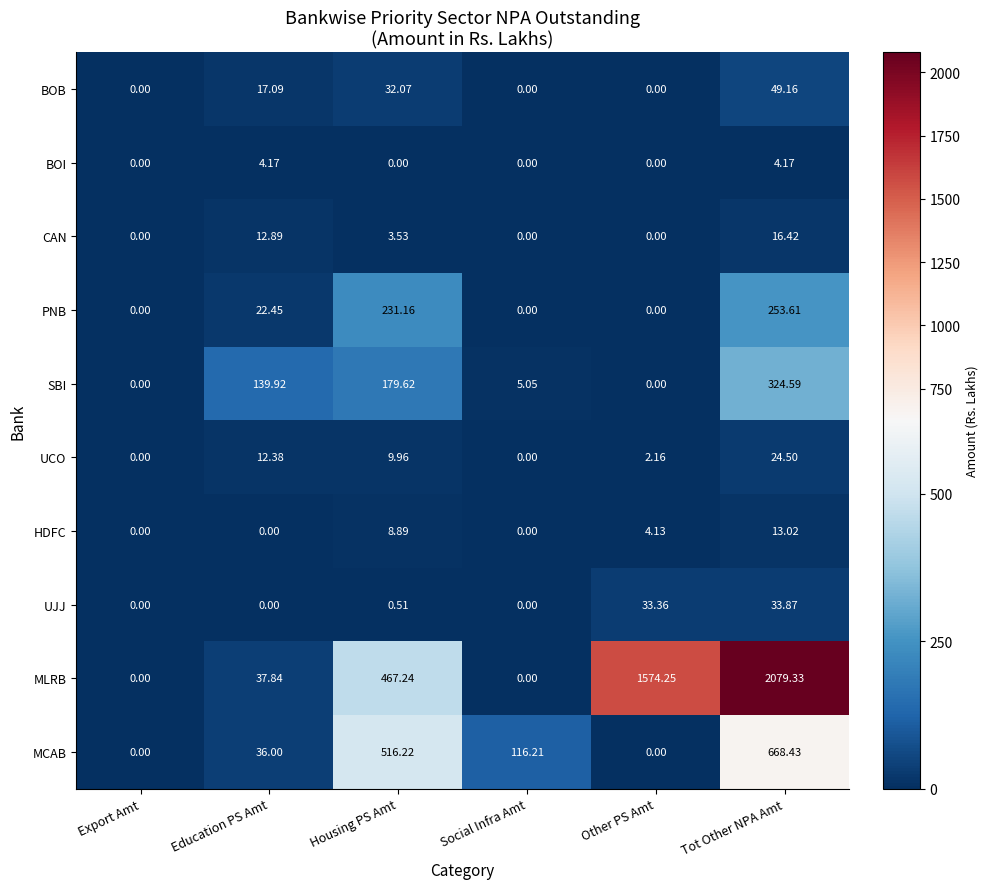

How many categories are shown in the chart?

6